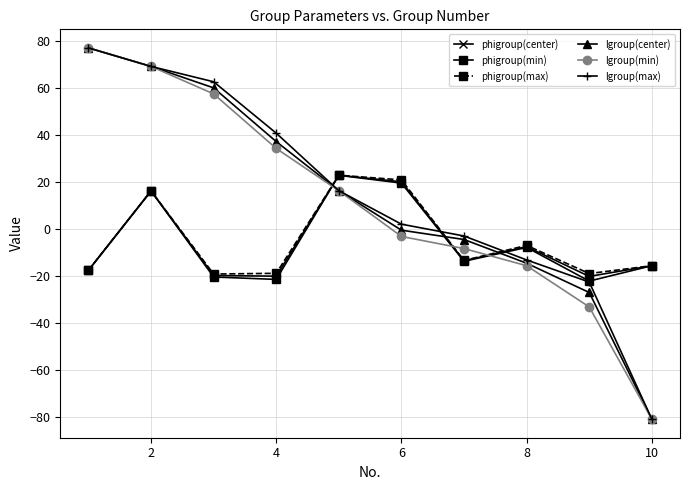

How many intersections are there between lgroup(min) and phigroup(min)?

3